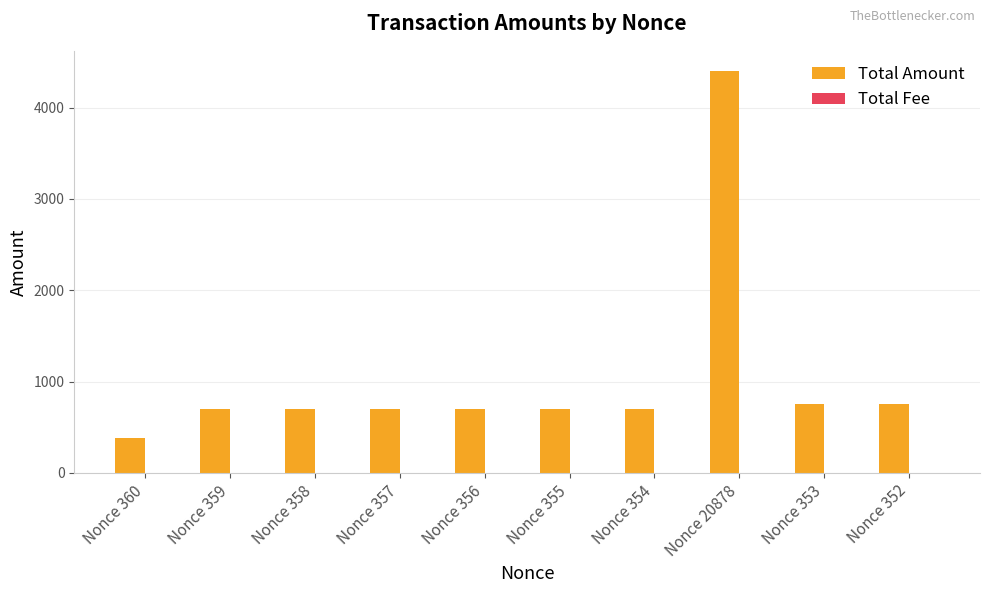

The Total Amount series shows 4400.5 at Nonce 20878. True or false?

True